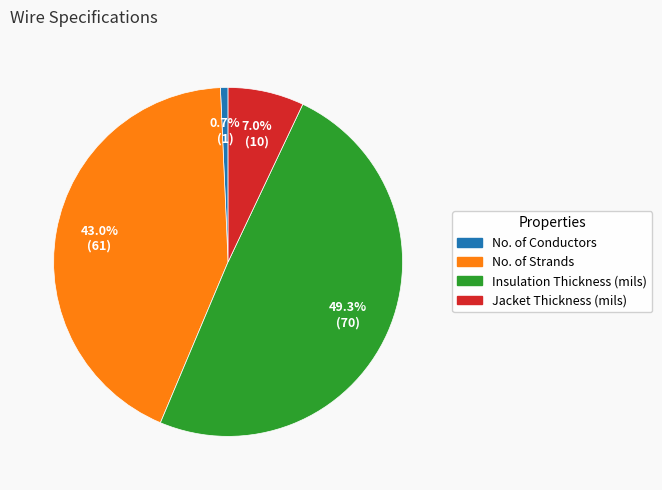

To the nearest percent, what portion does No. of Conductors represent?

1%